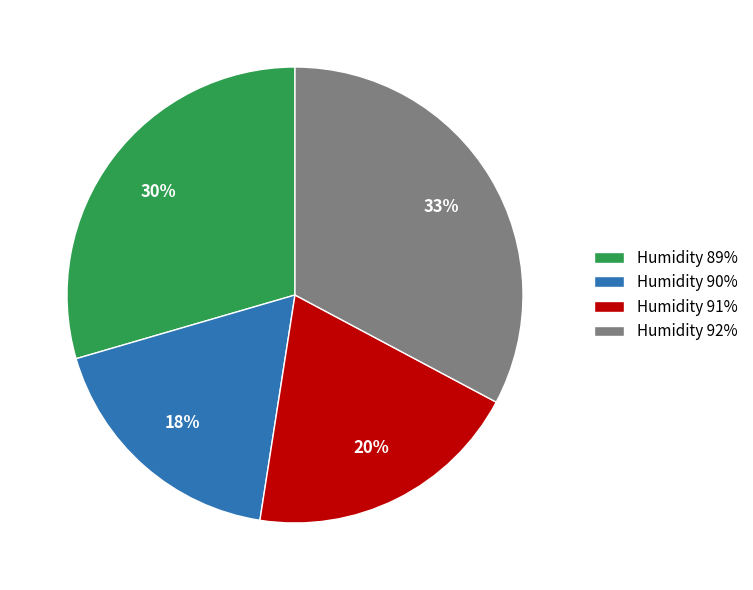

How many segments does this pie chart have?

4